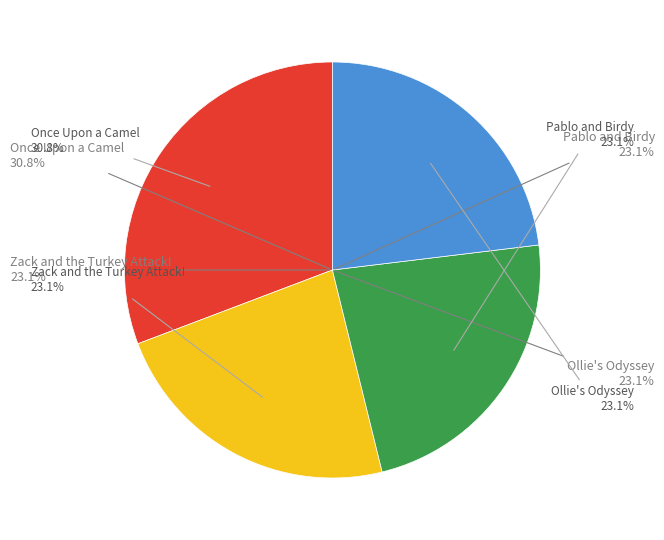

To the nearest percent, what is the difference between the largest and smallest slice percentages?

8%